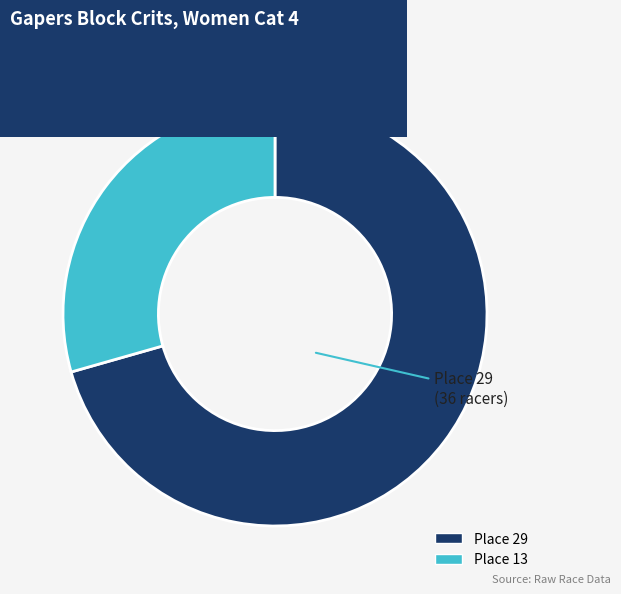

True or false: Place 29 accounts for 71% of the total.

True